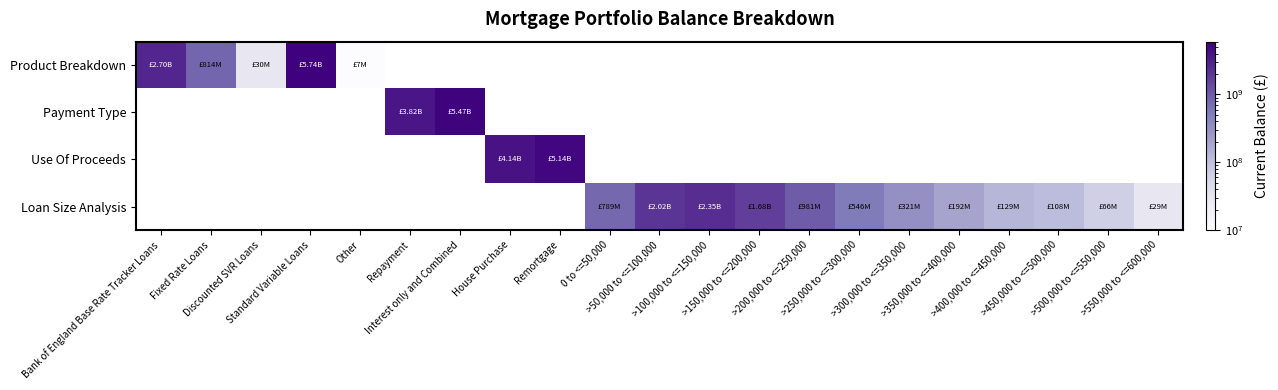

Which category has the highest value across all series?

Standard Variable Loans